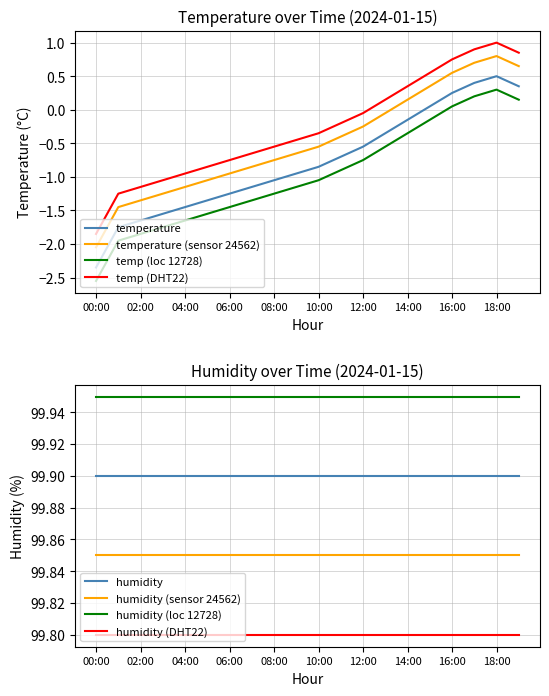

Is it true that temperature (sensor 24562) equals -1.4 at 00:00?

False